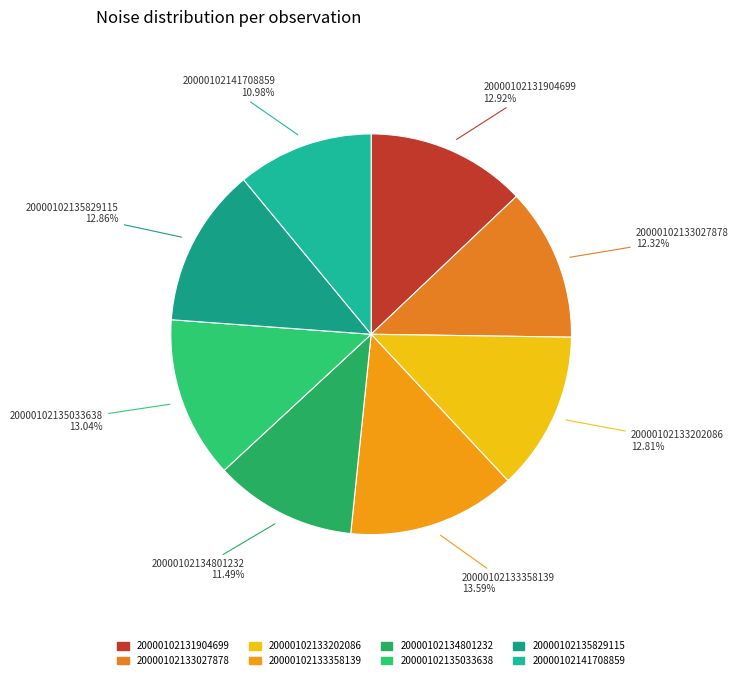

Count the number of slices in the pie.

8